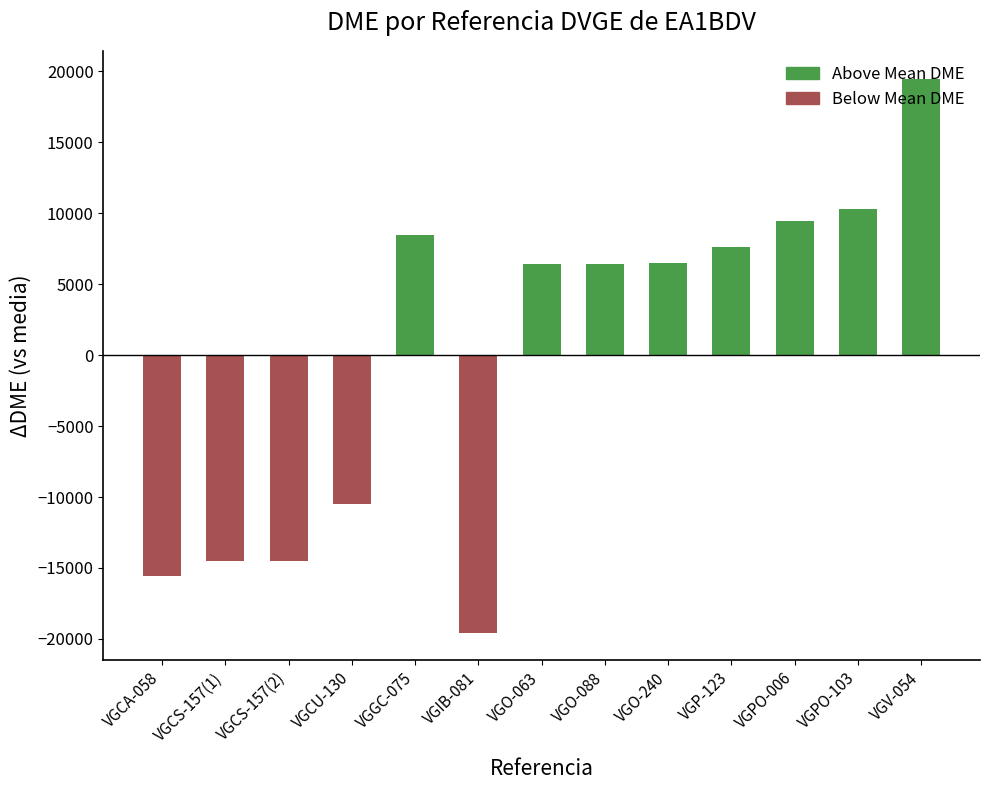

Which has a higher value, VGCS-157(2) or VGCA-058?

VGCS-157(2)